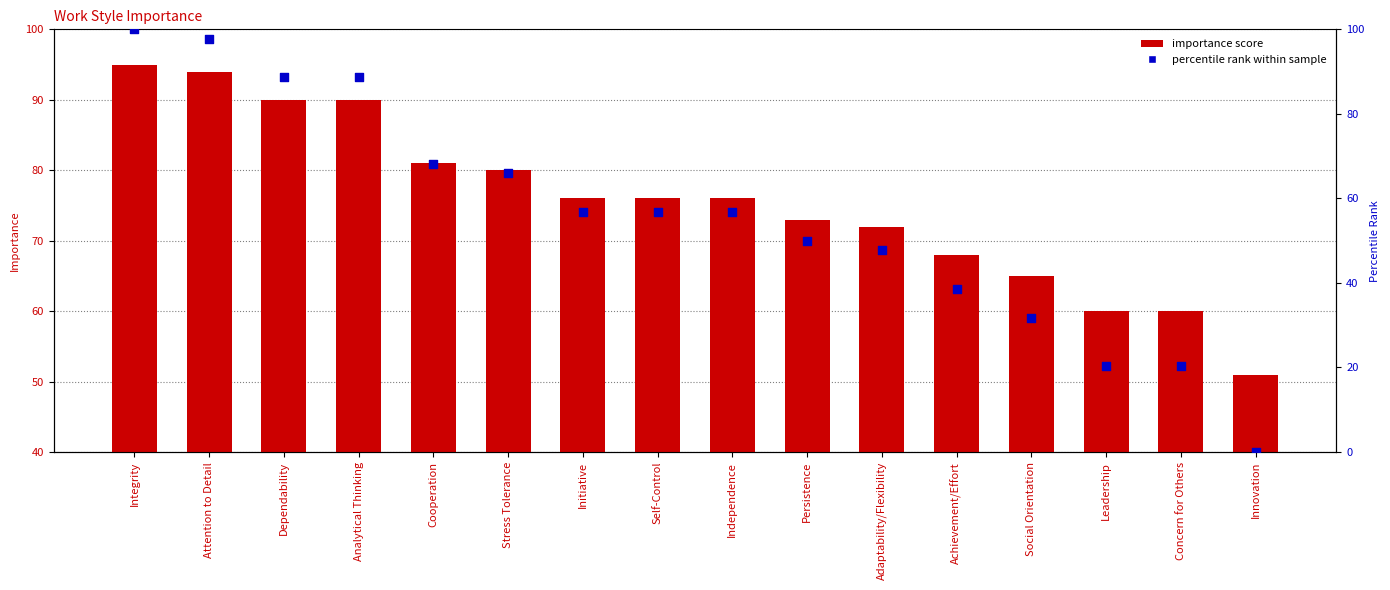

Which series contains the highest Y value?

Percentile rank